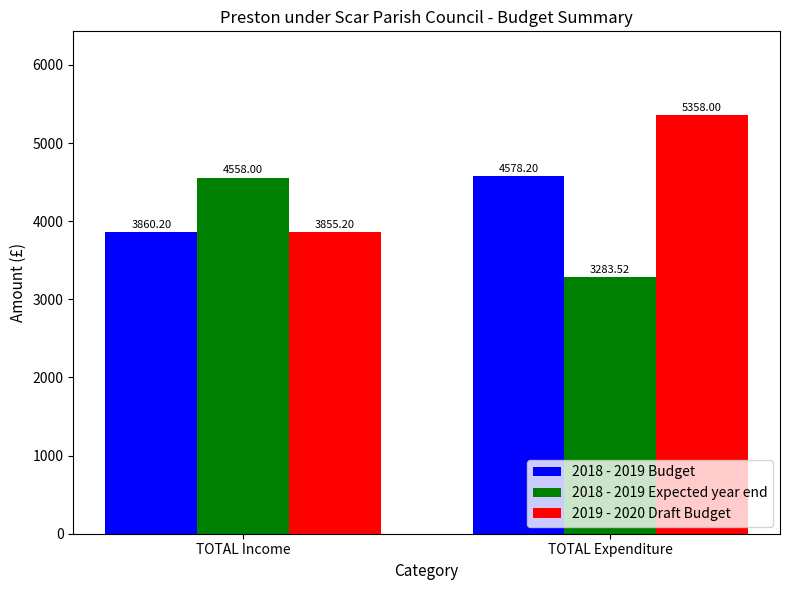

The value of 2019 - 2020 Draft Budget at TOTAL Income is 2544.8. True or false?

False